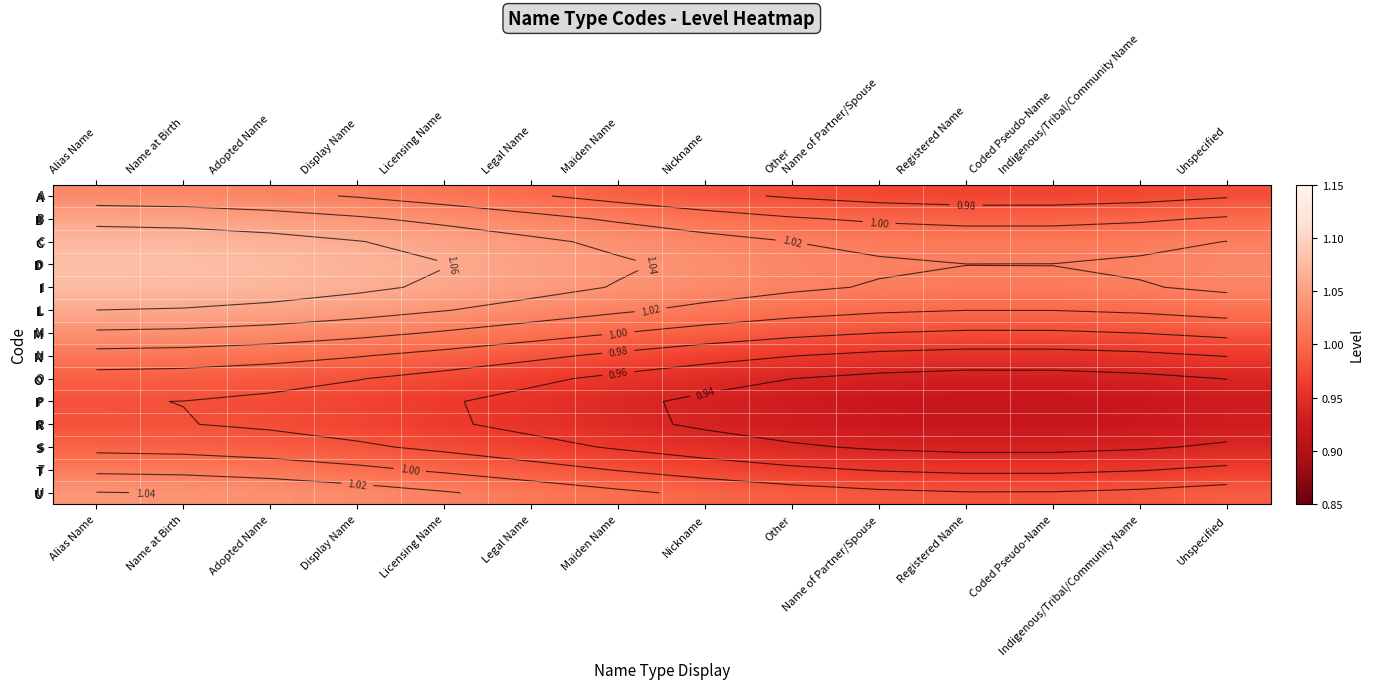

Is the value of S at Legal Name greater than the value of L at Alias Name?

No